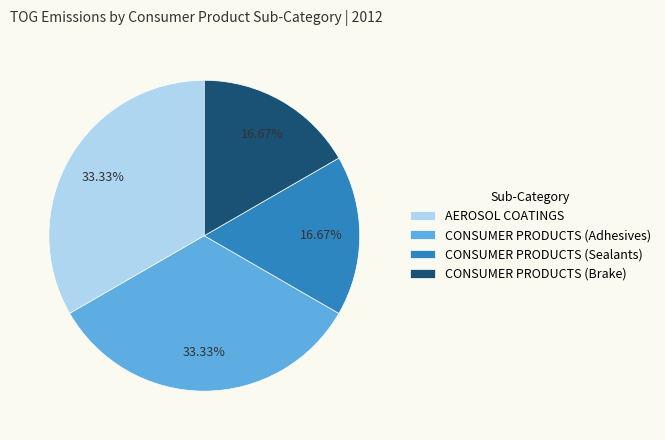

Between AEROSOL COATINGS and CONSUMER PRODUCTS (Brake), which is larger?

AEROSOL COATINGS